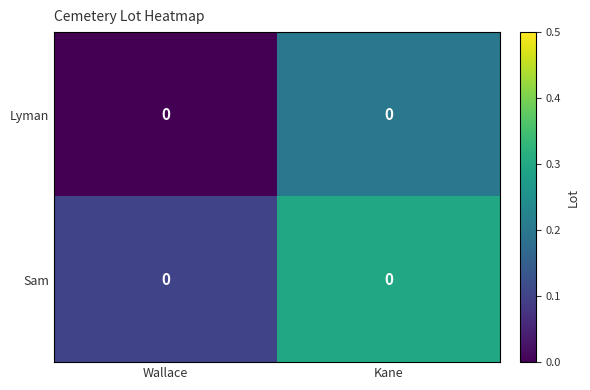

At which category does the chart reach its peak across all series?

Kane